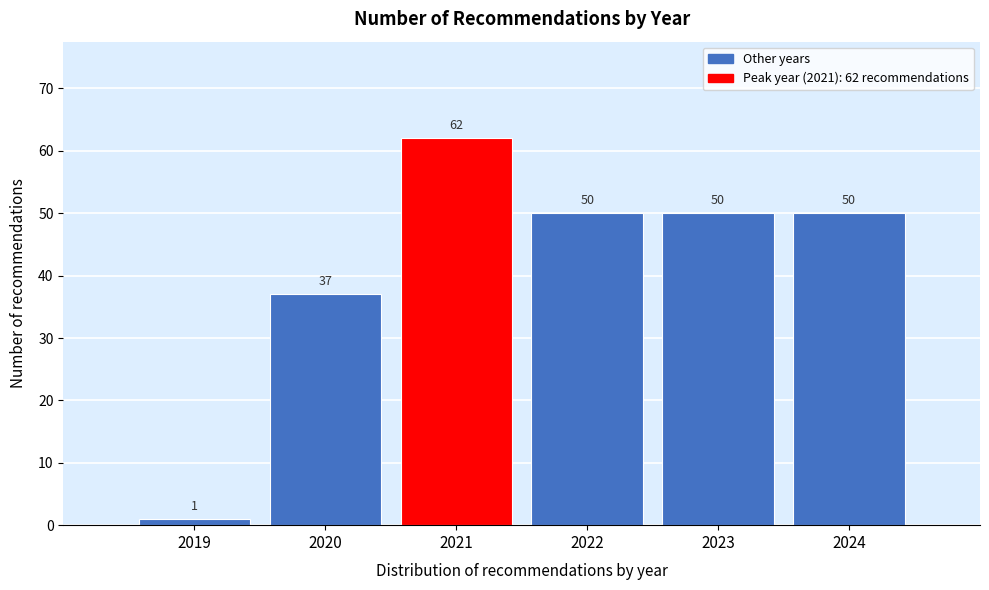

Reading left to right, list all the values displayed in this chart.

1	37	62	50	50	50